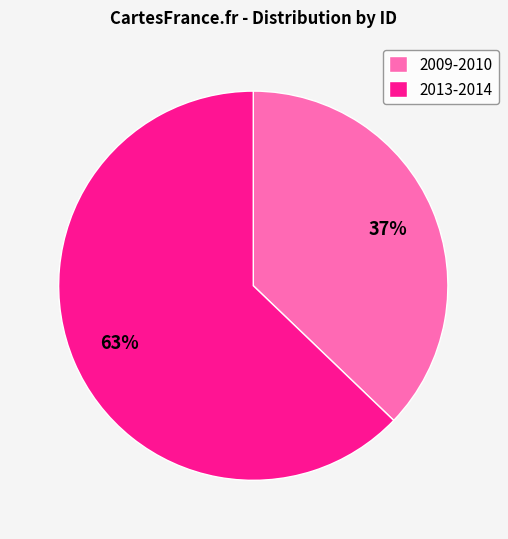

To the nearest percent, what percentage of the pie is 2013-2014?

63%